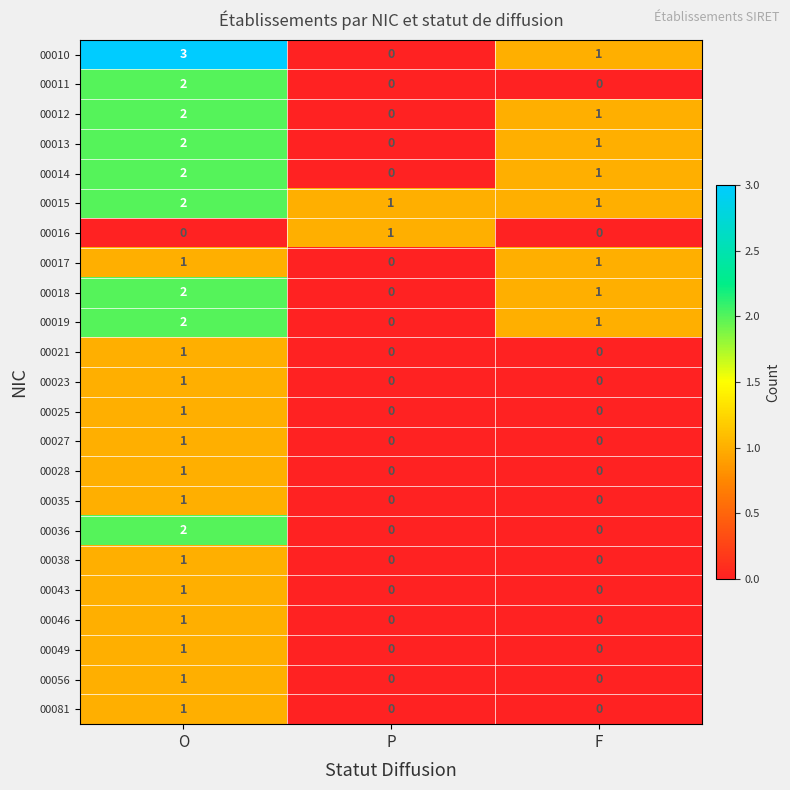

Which series has the widest spread of values?

00010